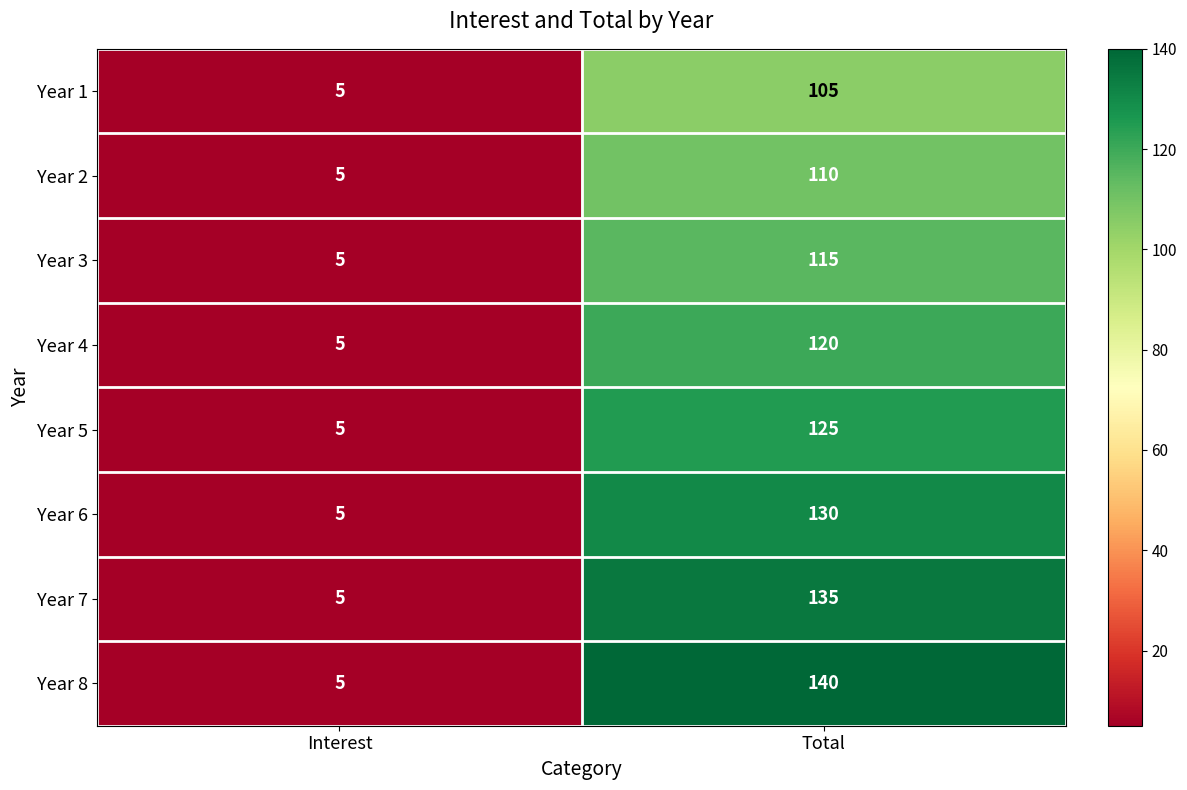

Which series has the largest total across all categories?

Year 8